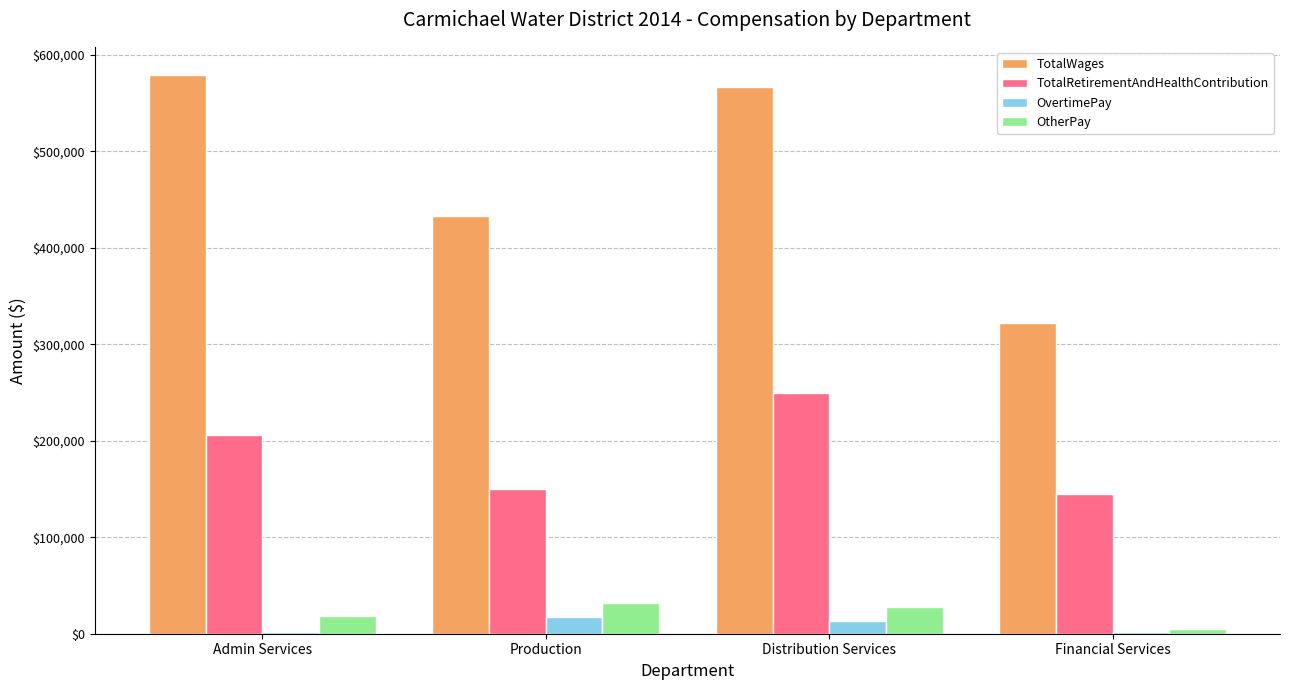

What position from the right is Distribution Services?

2